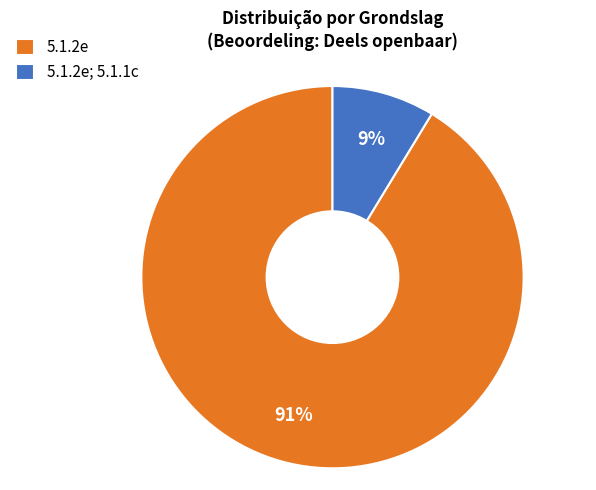

Is it true that 5.1.2e; 5.1.1c is 23% of the pie?

False